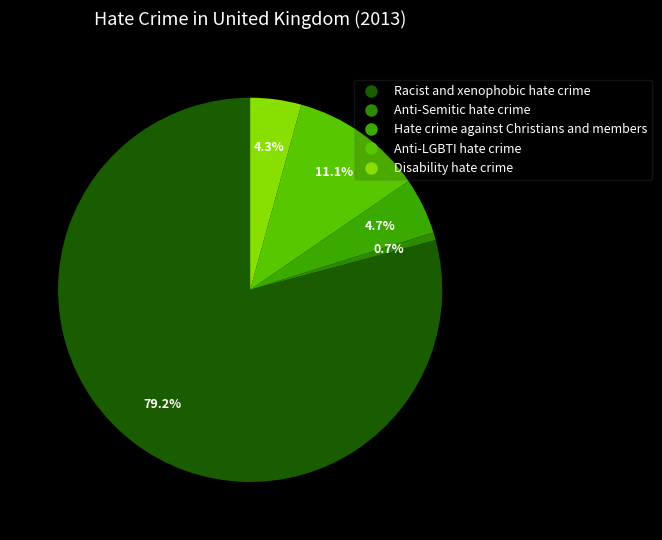

What is the ratio of the value at Disability hate crime to the value at Hate crime against Christians and members?

0.9